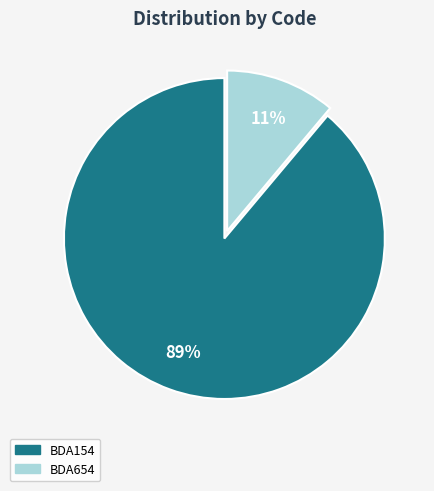

Is the sum of BDA154 and BDA654 greater than half?

Yes